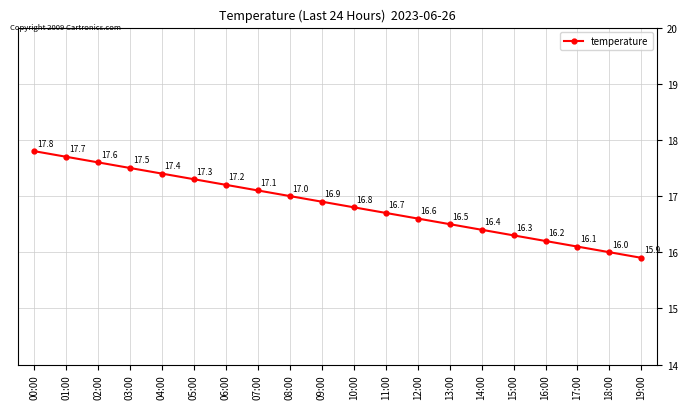

Rank the categories by value from highest to lowest.

00:00, 01:00, 02:00, 03:00, 04:00, 05:00, 06:00, 07:00, 08:00, 09:00, 10:00, 11:00, 12:00, 13:00, 14:00, 15:00, 16:00, 17:00, 18:00, 19:00